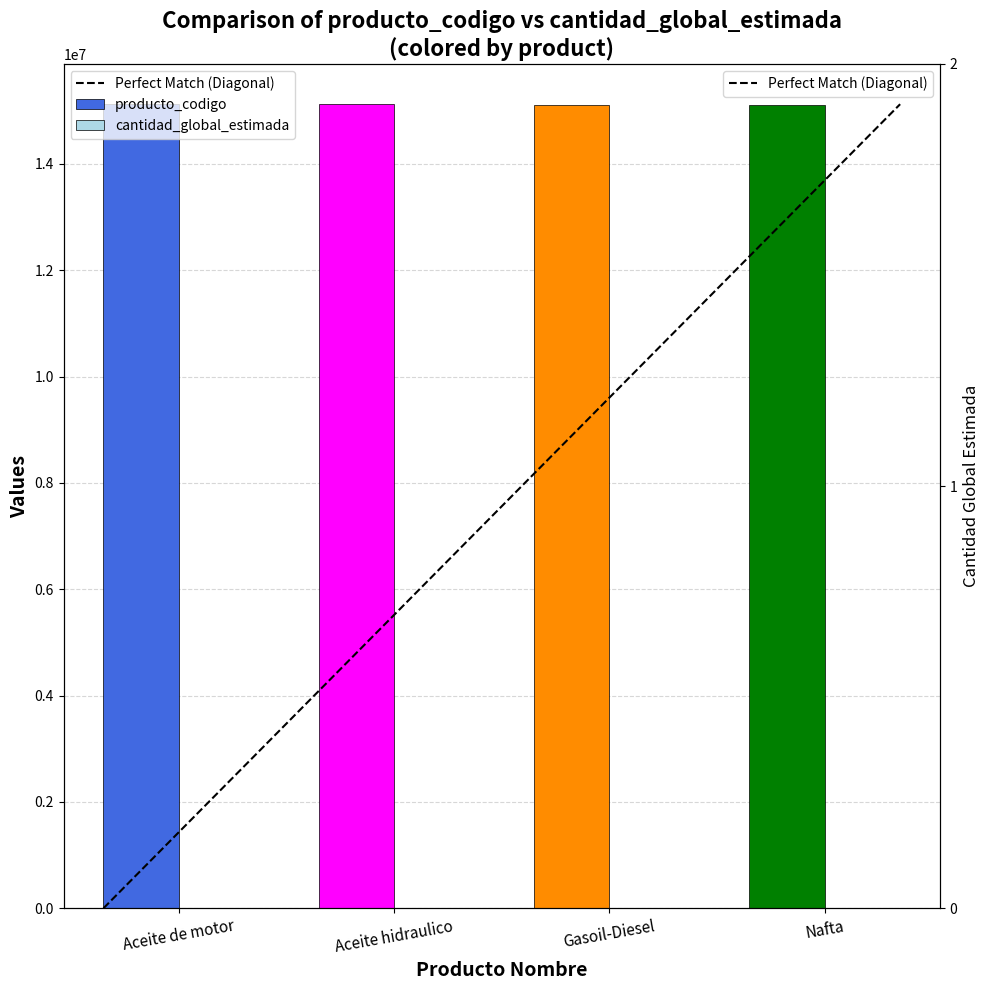

What is the smallest value displayed?

15101503